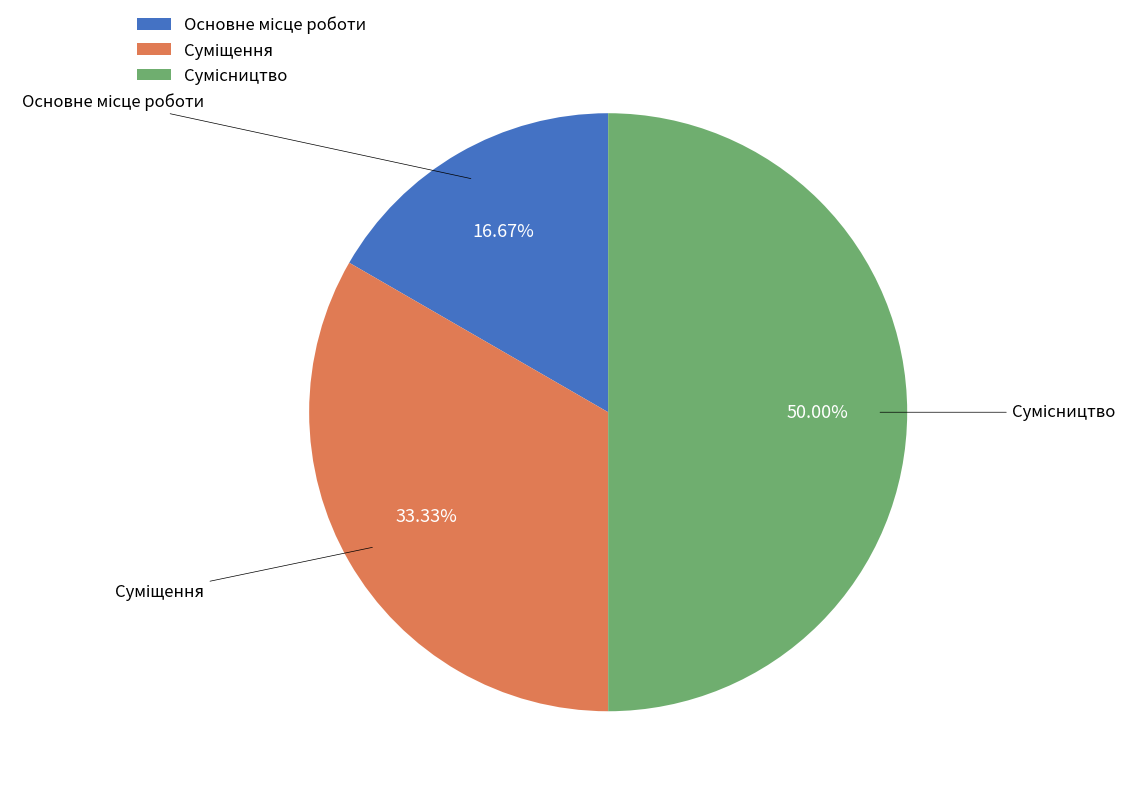

How many segments does this pie chart have?

3